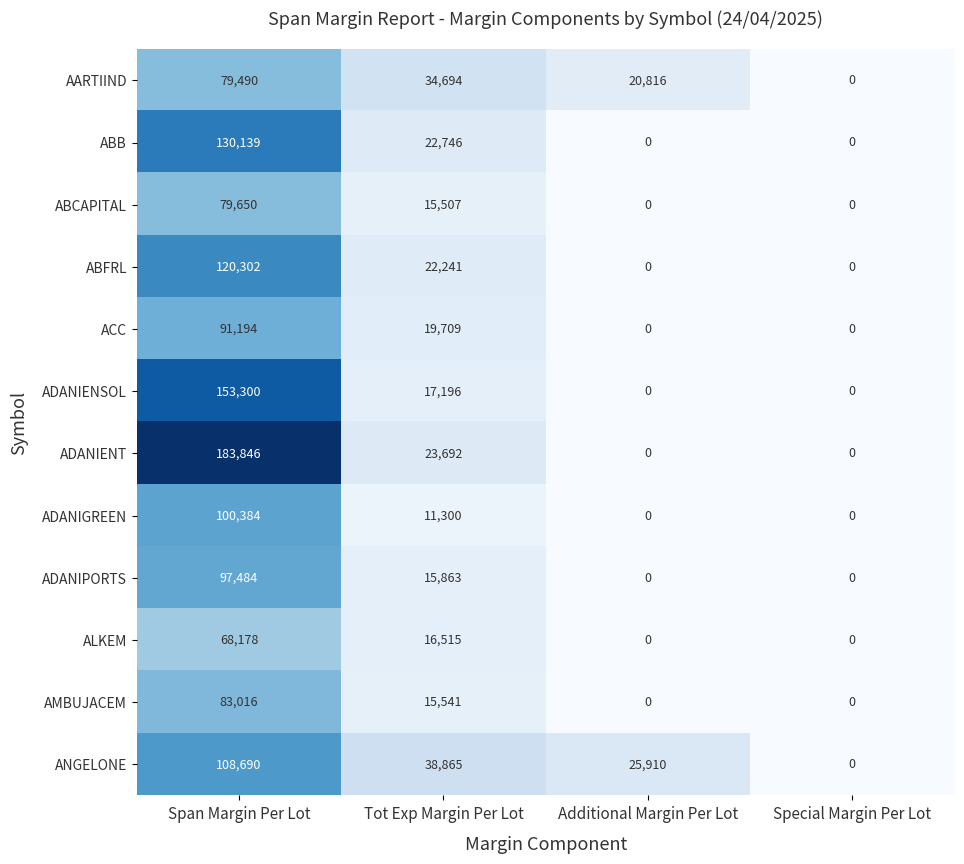

The ACC series shows 19709 at Tot Exp Margin Per Lot. True or false?

True